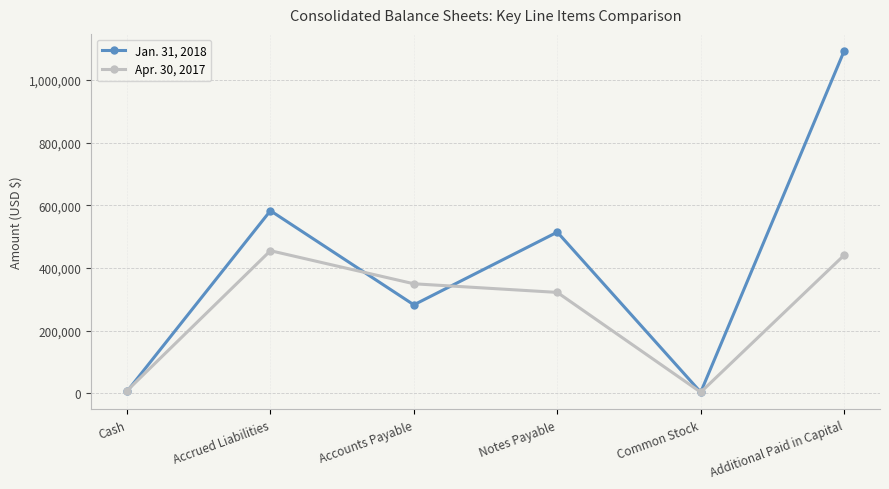

The value of Apr. 30, 2017 at Accounts Payable is 140032. True or false?

False